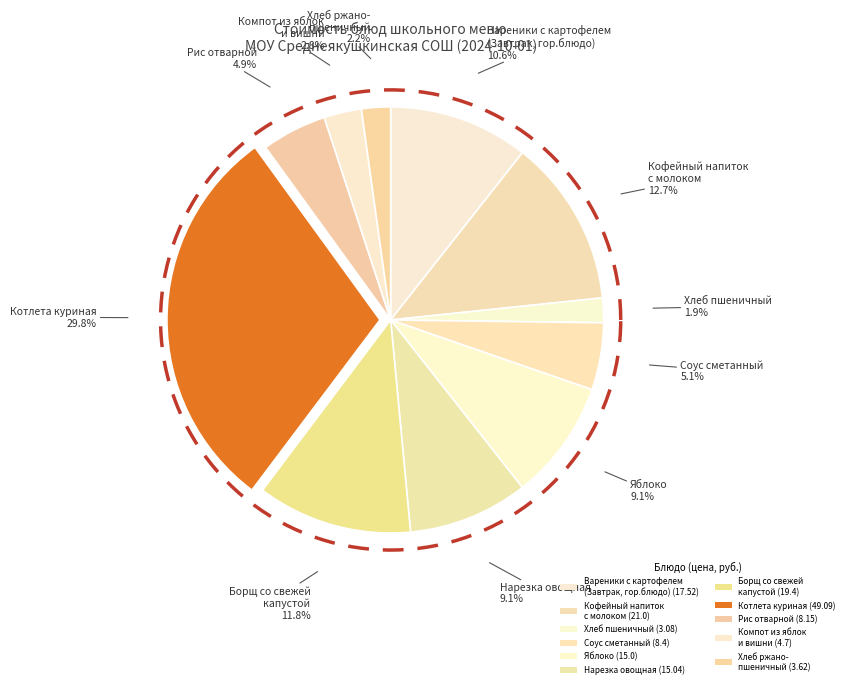

Which slice is the smallest?

Хлеб пшеничный